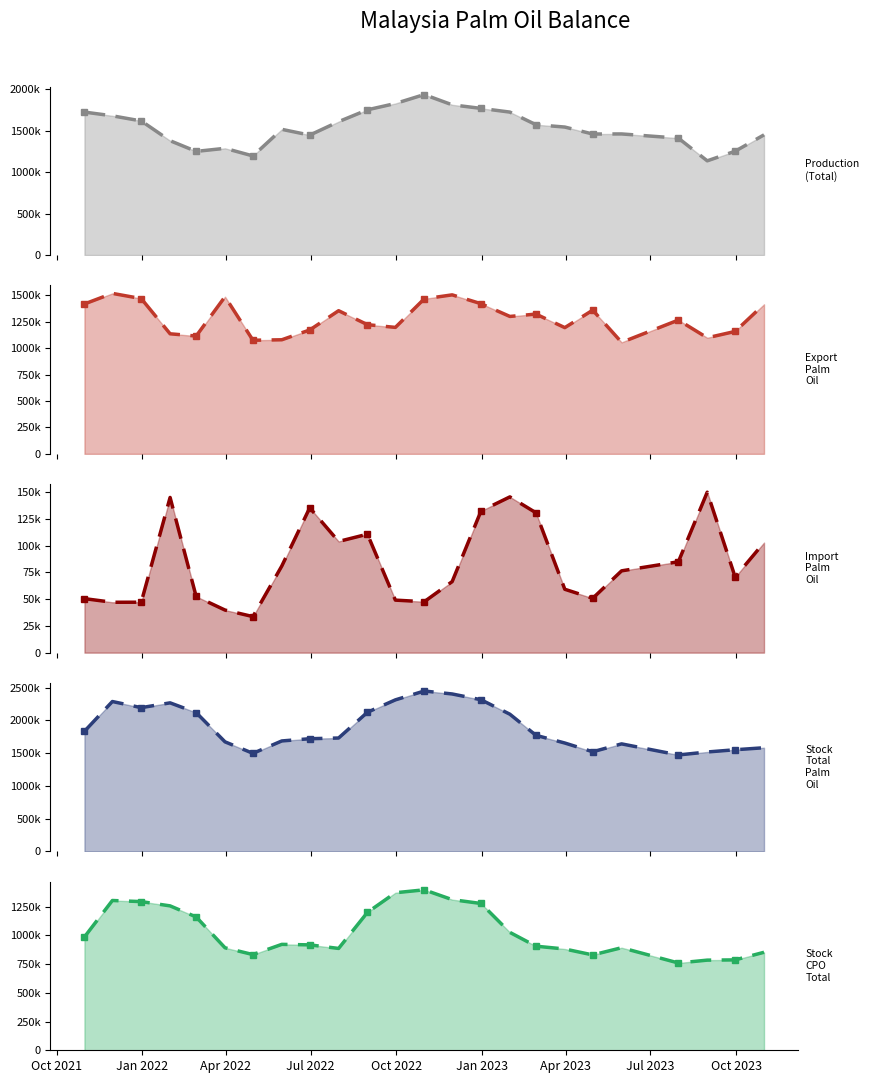

True or false: Production (Total) (line) and Stock CPO Total (line) cross at least once.

False